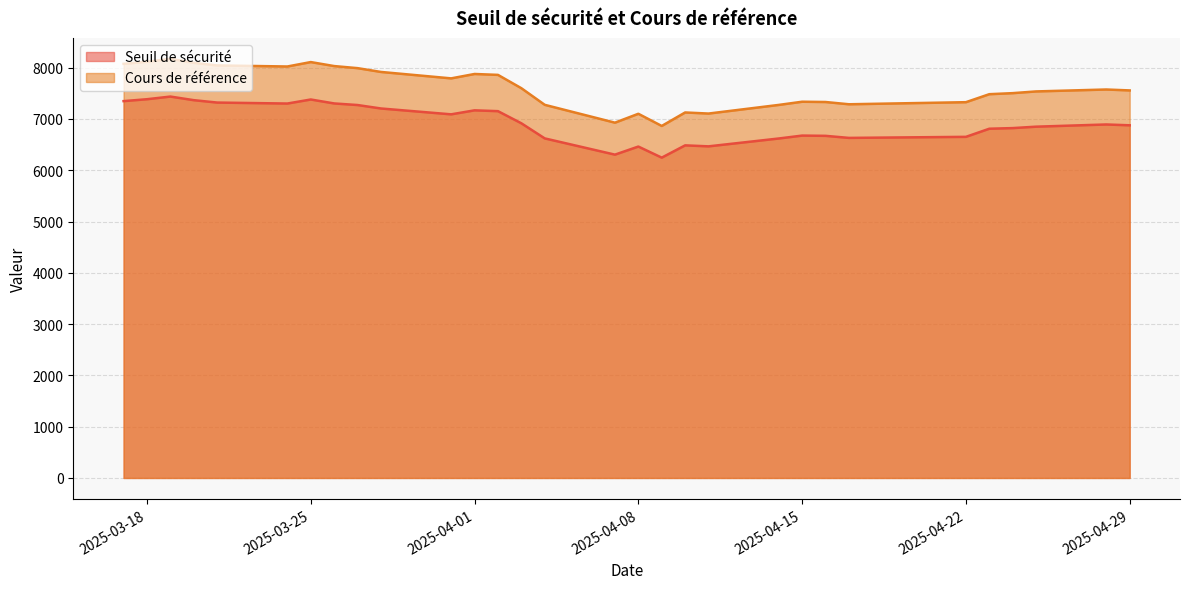

Is the value of Seuil de sécurité at 2025-03-27 greater than the value of Cours de référence at 2025-03-27?

No